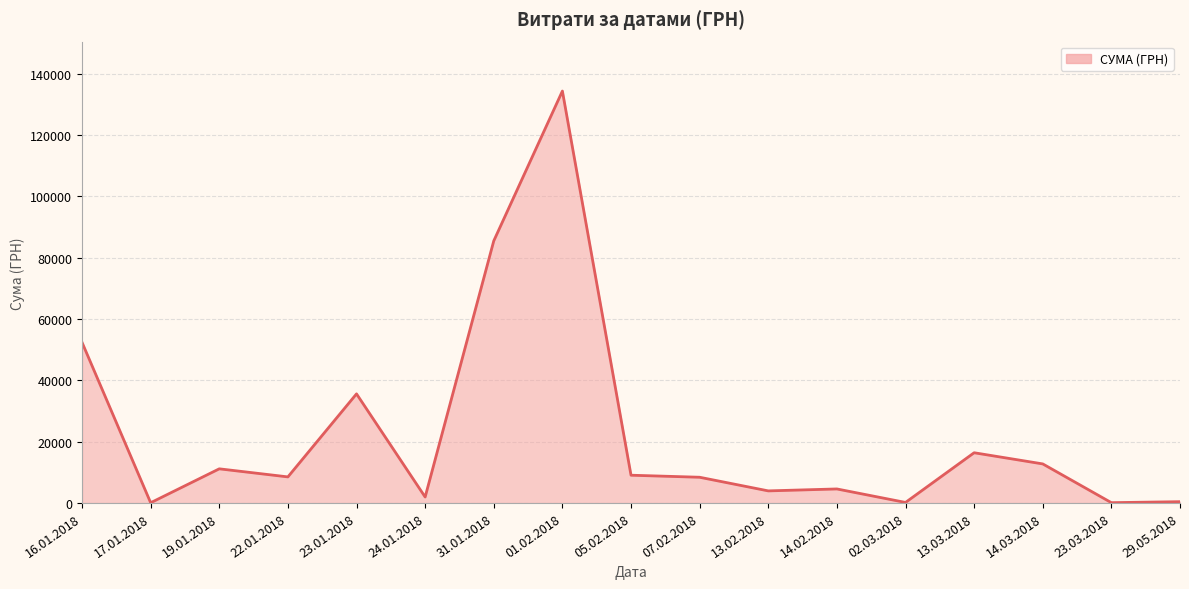

Is it true that the value at 19.01.2018 is 16659.6?

False